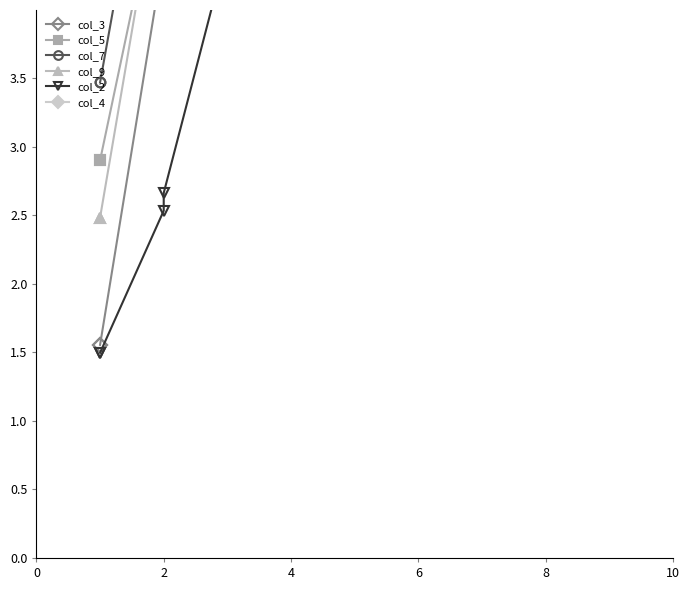

What is the value of the col_2 point at the 6th from the left?

5.0